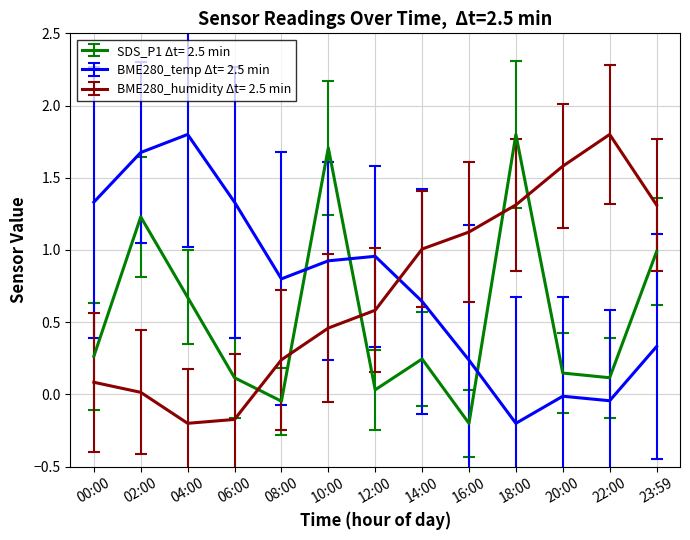

What is the spread (max minus min) of values at 08:00?

0.8